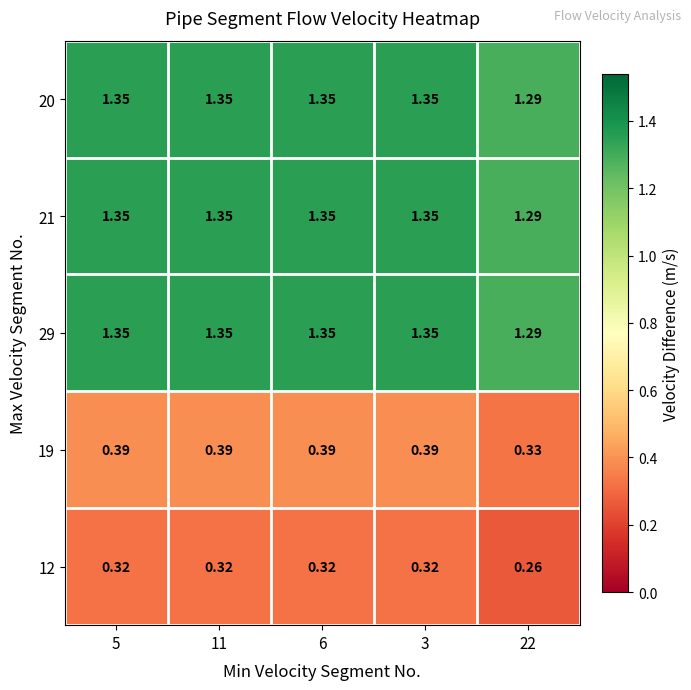

How many categories are shown in the chart?

5